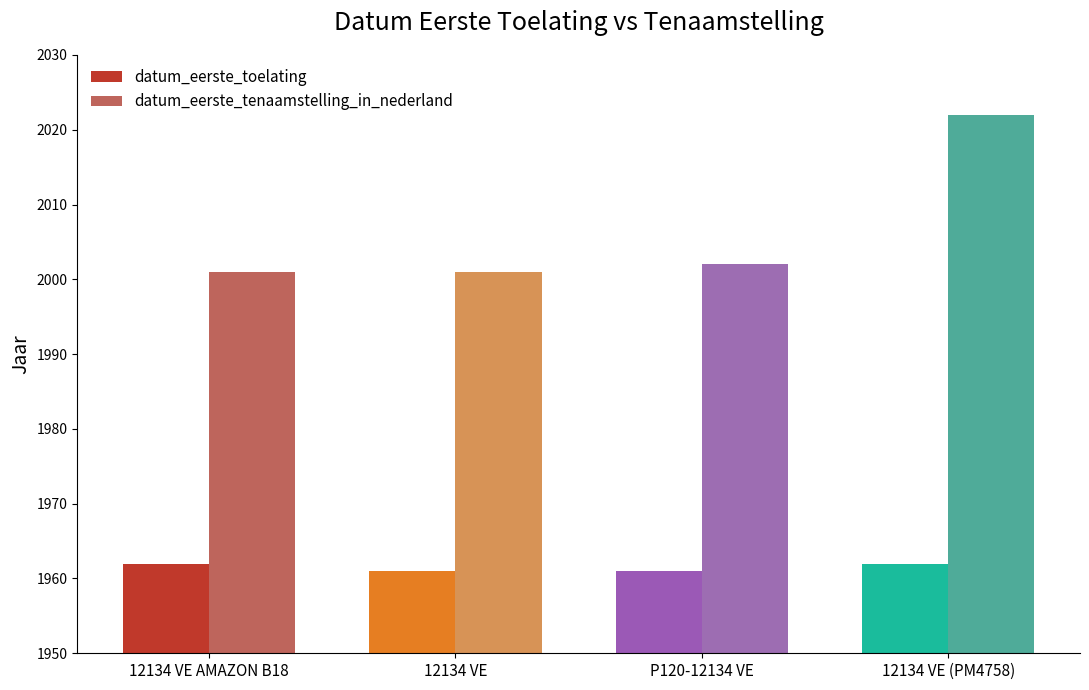

Which category has the highest value across all series?

12134 VE (PM4758)